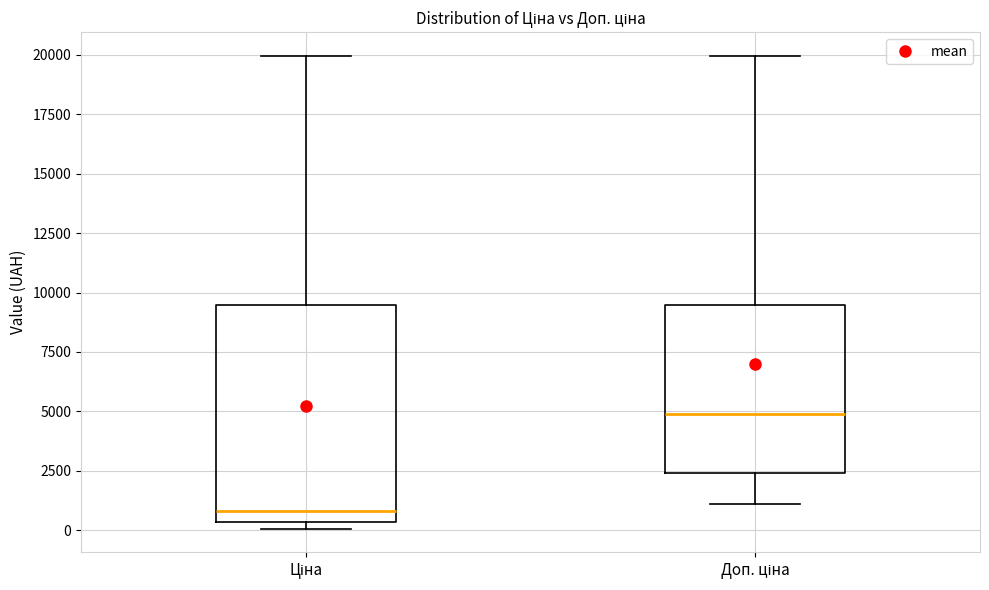

Which box has the highest median line?

Доп. ціна